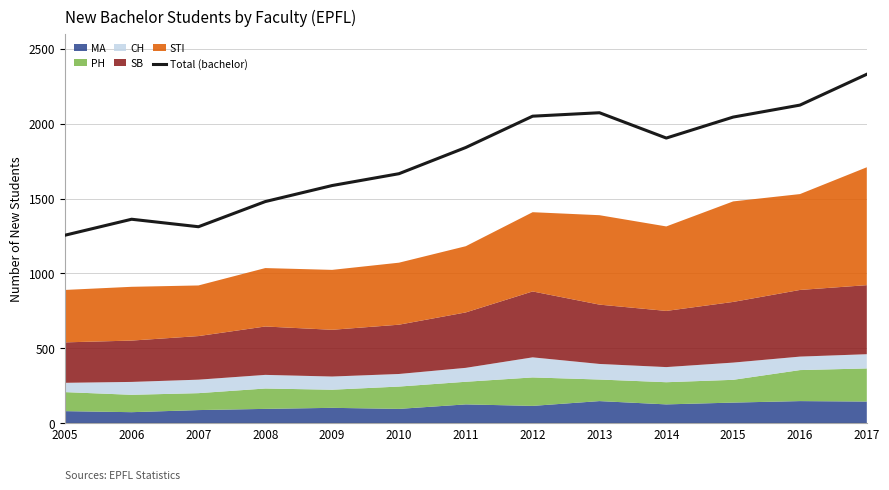

Reading right to left, list all the values displayed in this chart.

2330	2124	2044	1904	2073	2050	1841	1666	1587	1480	1312	1362	1255